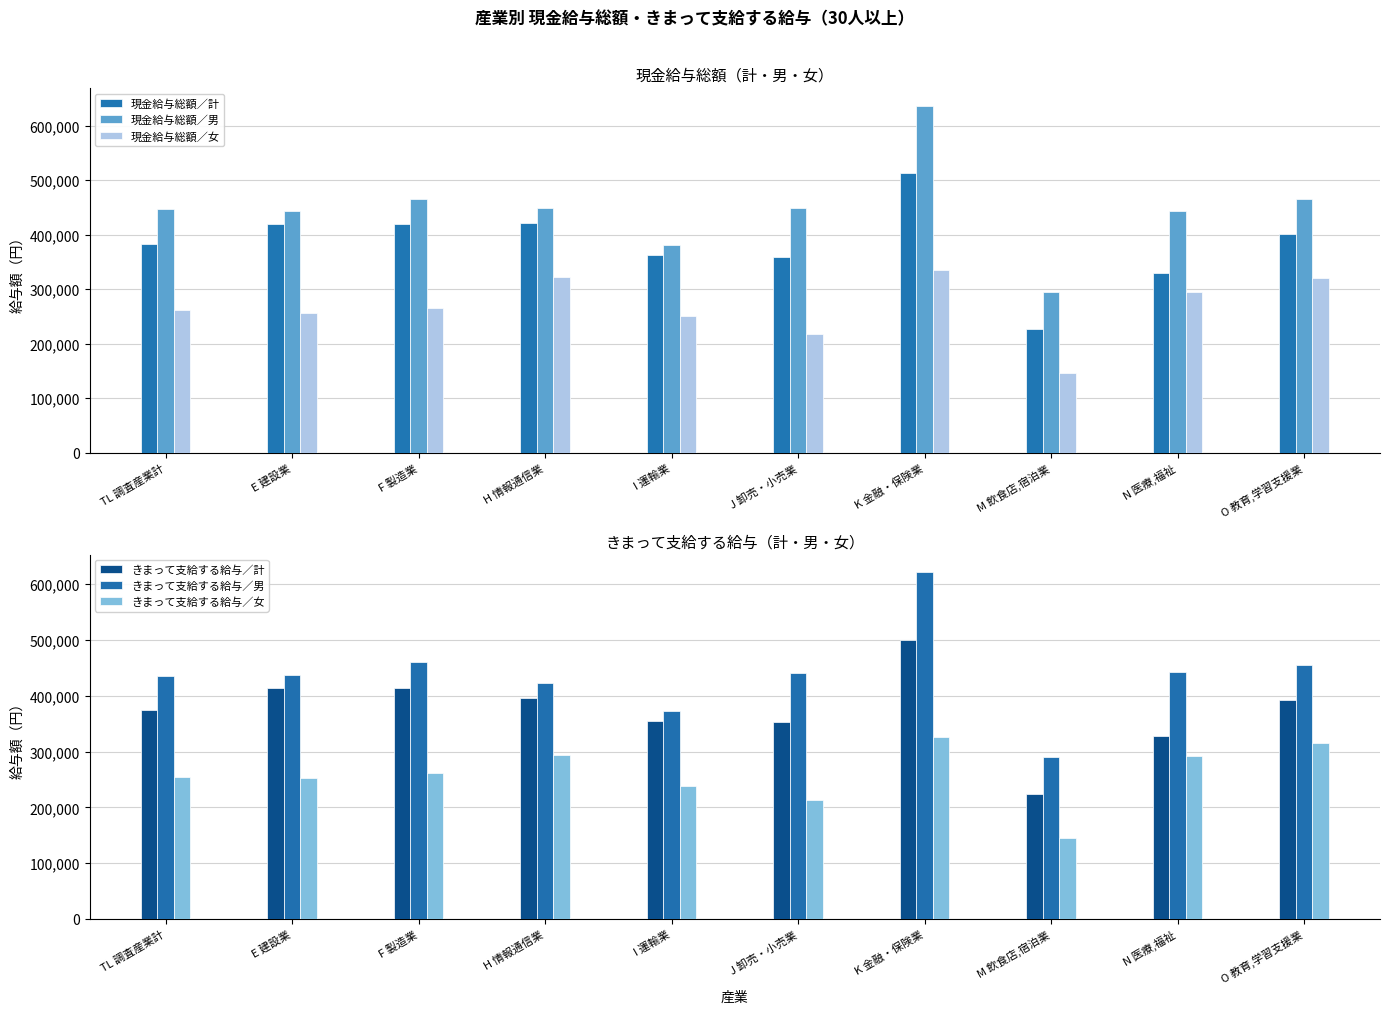

Which category has the lowest value in the 現金給与総額／男 series?

M 飲食店,宿泊業